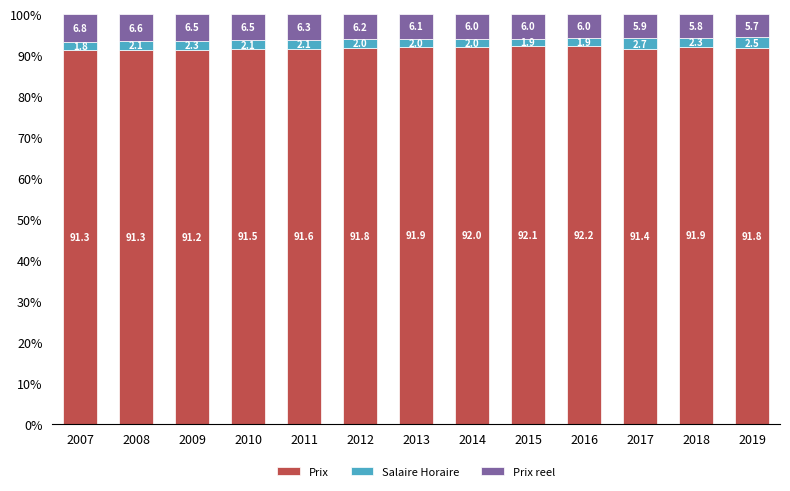

Reading right to left, transcribe the values for Prix.

91.8	91.9	91.4	92.2	92.1	92.0	91.9	91.8	91.6	91.5	91.2	91.3	91.3